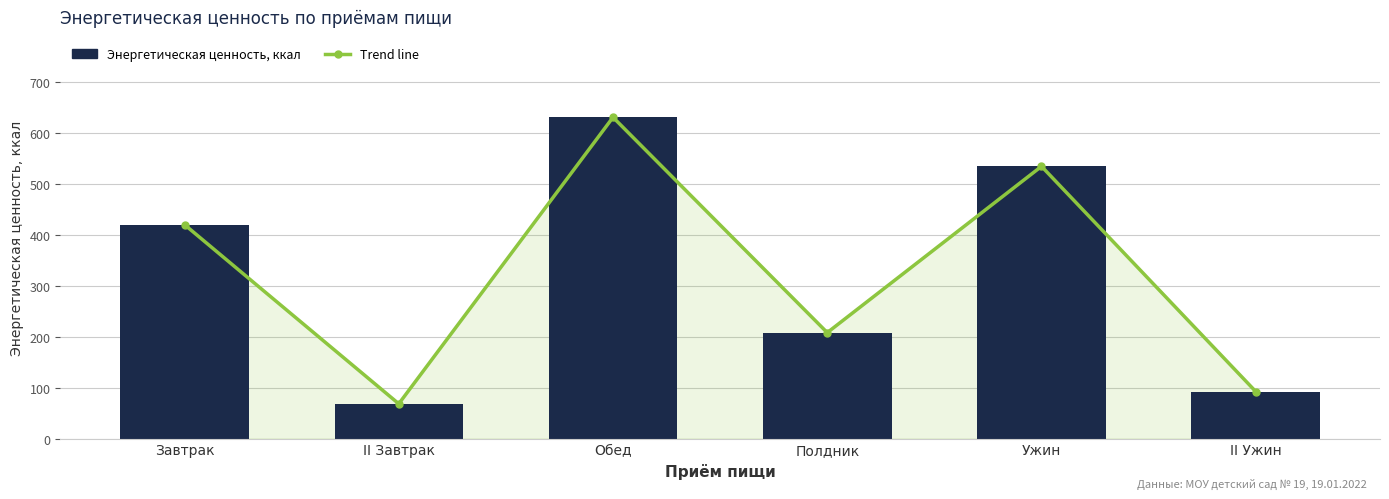

Which category has the lowest value in the Trend line series?

II Завтрак